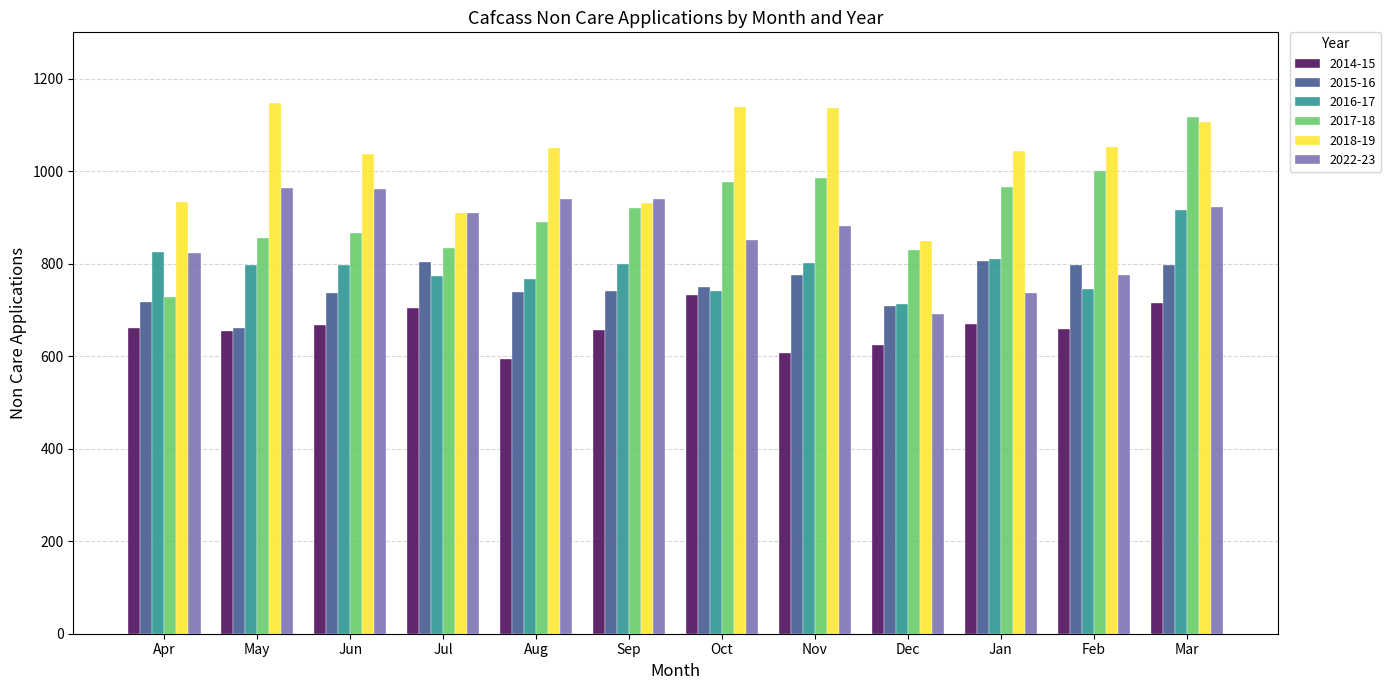

What is the sum of the 2017-18 values at Apr and Jun?

1594